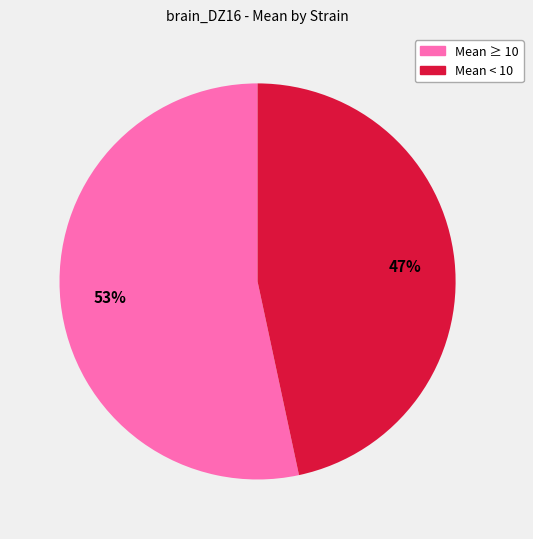

Is there a majority slice in this chart?

Yes